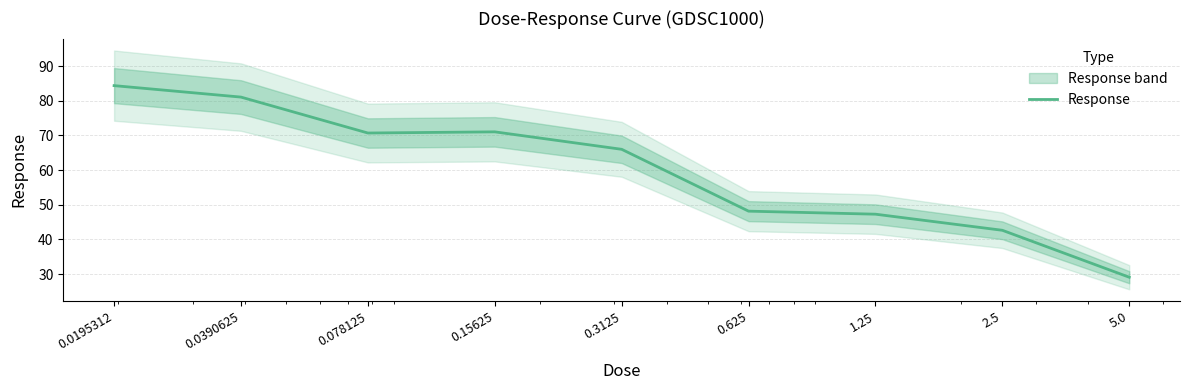

The value at 5.0 is 29.1. True or false?

True